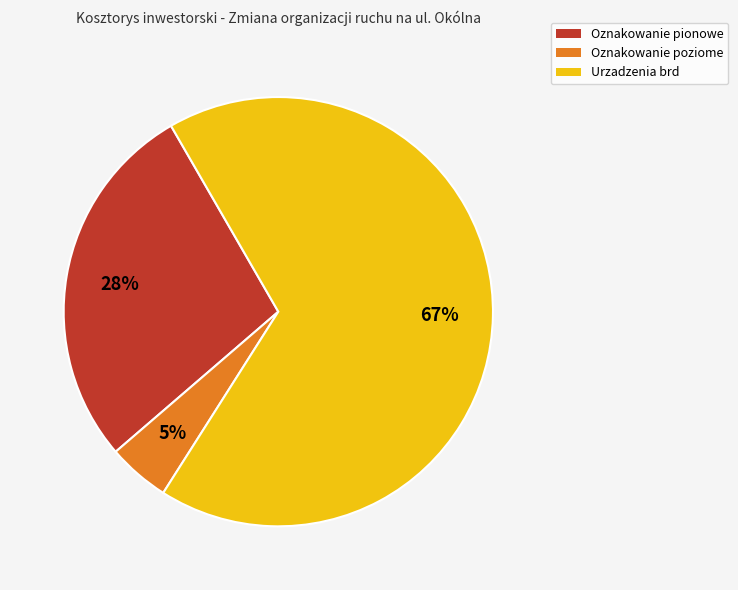

To the nearest percent, what percentage of the pie is Urzadzenia brd?

67%